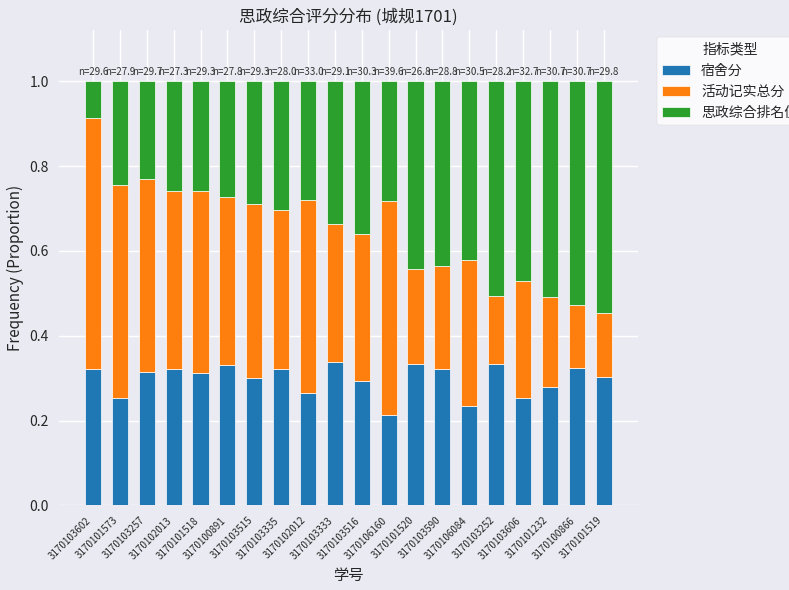

Count the 宿舍分 values in the range 0 to 1.

20